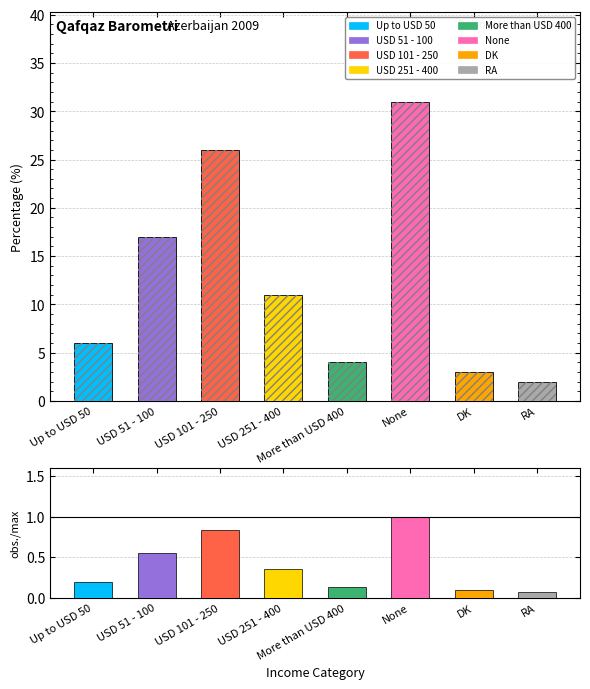

Which category has the highest value in the Percentage series?

None